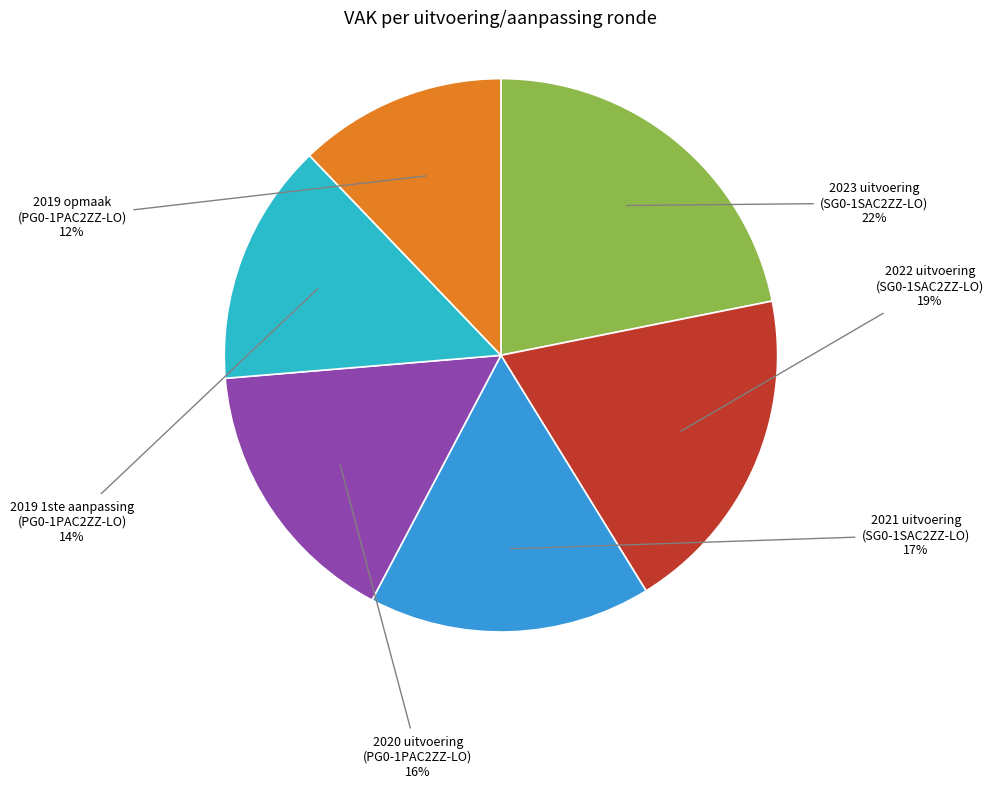

What percentage is the 2023 uitvoering (SG0-1SAC2ZZ-LO) slice, to the nearest percent?

22%